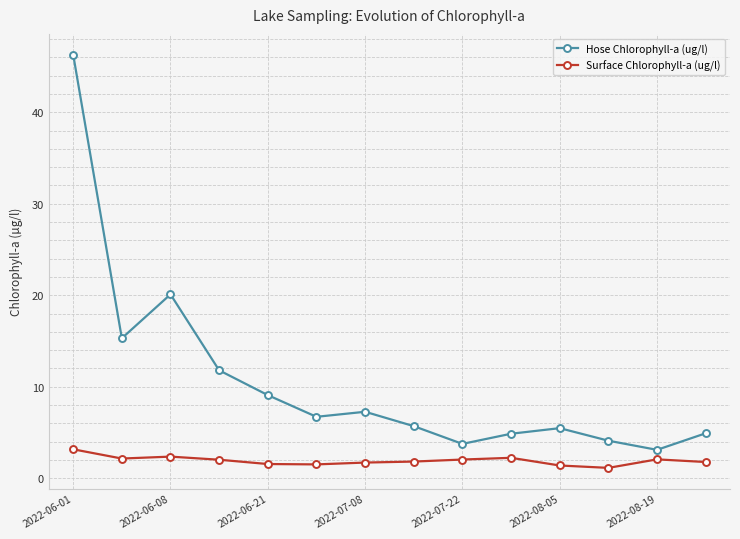

What is the sum of all Surface Chlorophyll-a (ug/l) values?

27.0